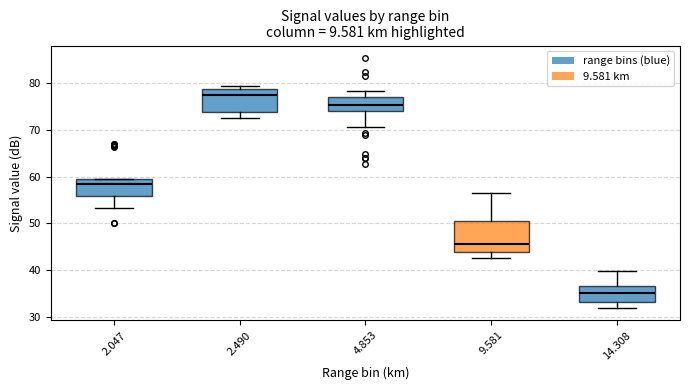

Which box is the tallest, from its lower edge to its upper edge?

9.581